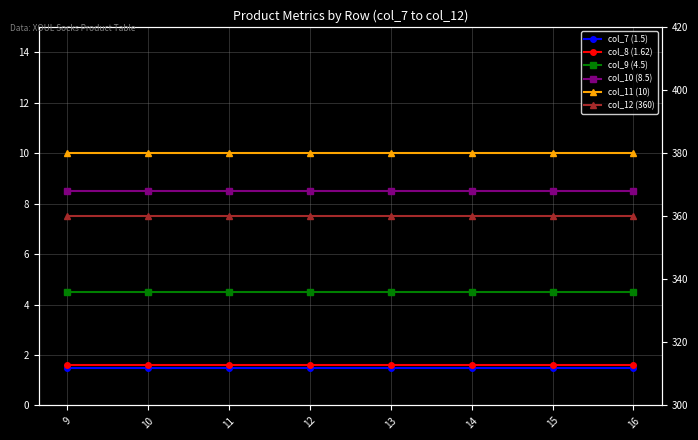

Reading right to left, what are all the values shown in this chart?

col_7 (1.5): 16=1.5	15=1.5	14=1.5	13=1.5	12=1.5	11=1.5	10=1.5	9=1.5
col_8 (1.62): 16=1.6	15=1.6	14=1.6	13=1.6	12=1.6	11=1.6	10=1.6	9=1.6
col_9 (4.5): 16=4.5	15=4.5	14=4.5	13=4.5	12=4.5	11=4.5	10=4.5	9=4.5
col_10 (8.5): 16=8.5	15=8.5	14=8.5	13=8.5	12=8.5	11=8.5	10=8.5	9=8.5
col_11 (10): 16=10.0	15=10.0	14=10.0	13=10.0	12=10.0	11=10.0	10=10.0	9=10.0
col_12 (360): 16=360.0	15=360.0	14=360.0	13=360.0	12=360.0	11=360.0	10=360.0	9=360.0